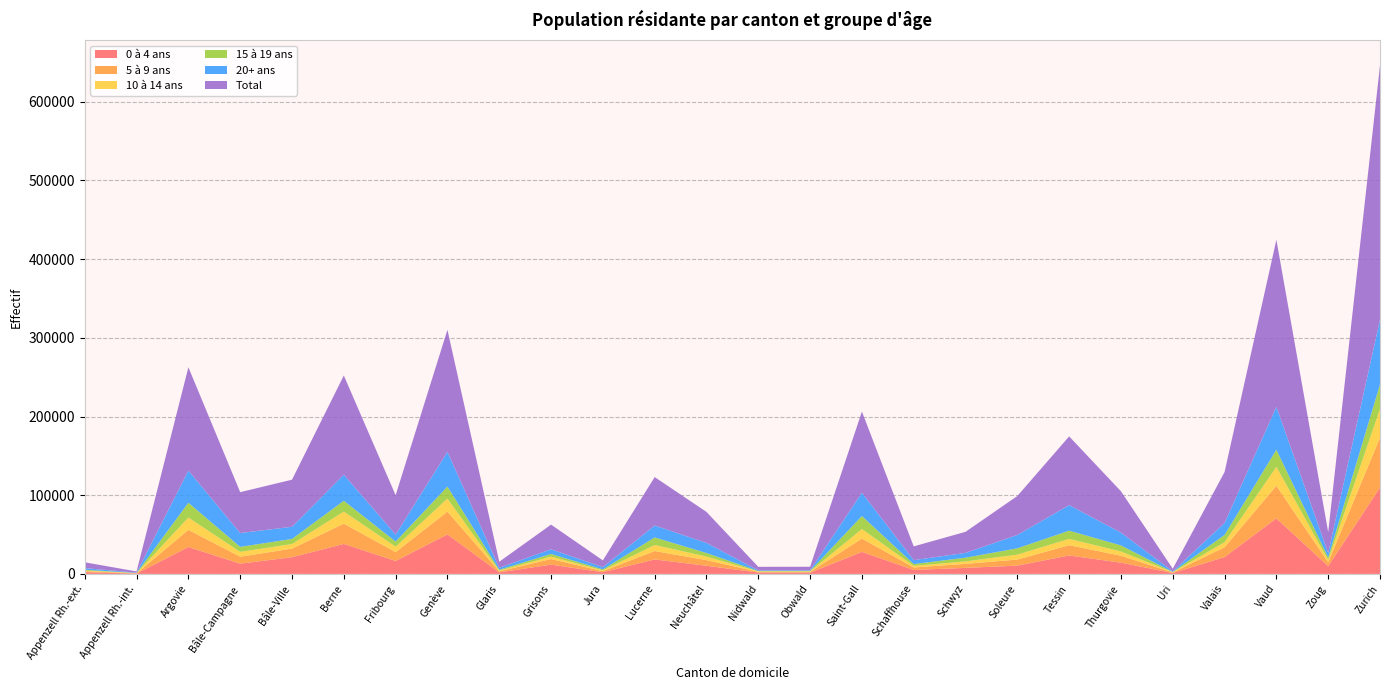

Reading left to right, transcribe all the data shown in this chart.

0 à 4 ans: 2227	438	34179	13024	21241	38112	16463	50246	1984	11794	2106	18416	10365	1724	1617	27956	5052	7661	10510	23460	14294	1130	21424	70619	9908	109799
5 à 9 ans: 1337	327	21757	8868	10863	25765	11247	28907	1350	7120	1384	10660	7131	895	951	16934	3126	5118	7711	13005	8802	699	12423	41376	4853	63381
10 à 14 ans: 784	216	15700	6096	5864	15288	6873	16534	826	3046	1029	7639	4528	539	624	12122	2043	3120	6297	8051	5419	347	6455	24103	2880	36575
15 à 19 ans: 888	245	18816	6353	6461	13767	6501	15296	1135	3343	1201	9623	4503	585	621	16518	2307	4690	8000	10425	7690	365	9197	21702	3211	31051
20+ ans: 2129	338	40861	17597	15439	33126	8935	44098	2437	6010	2868	15194	12866	757	728	29626	4961	6153	16976	32441	16306	742	15249	54520	5708	82286
Total: 7365	1564	131313	51938	59868	126058	50019	155081	7732	31313	8588	61532	39393	4500	4541	103156	17489	26742	49494	87382	52511	3283	64748	212320	26560	323092